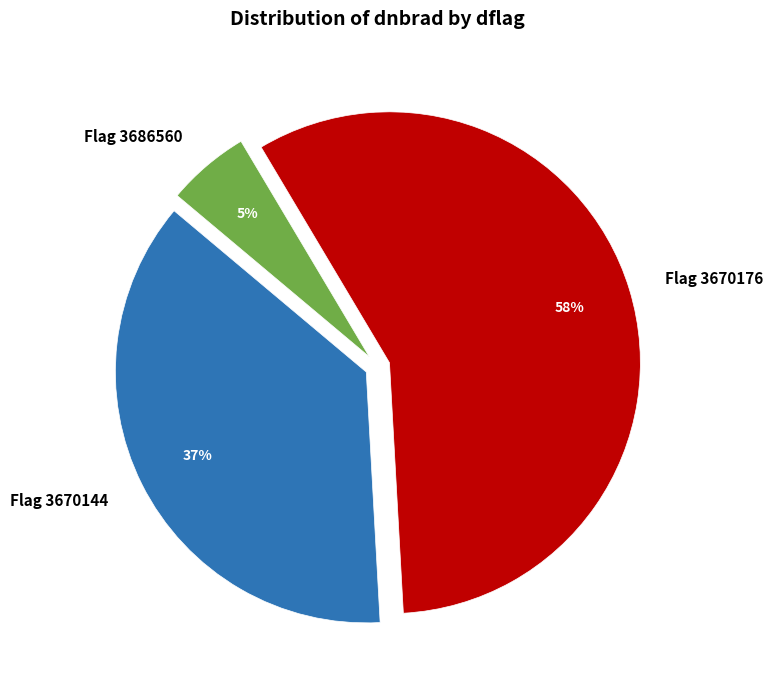

The Flag 3670176 slice represents 68% of the pie. True or false?

False